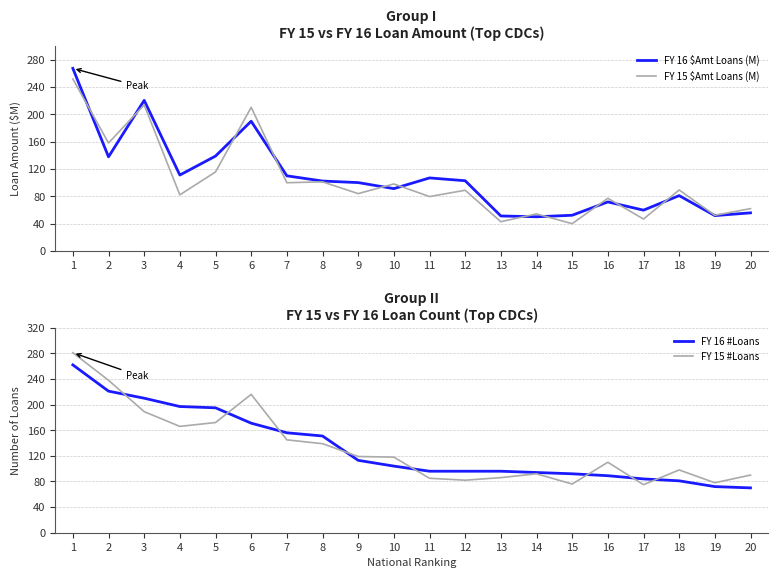

What is the approximate value of FY 15 $Amt Loans (M) at 16?

77.0